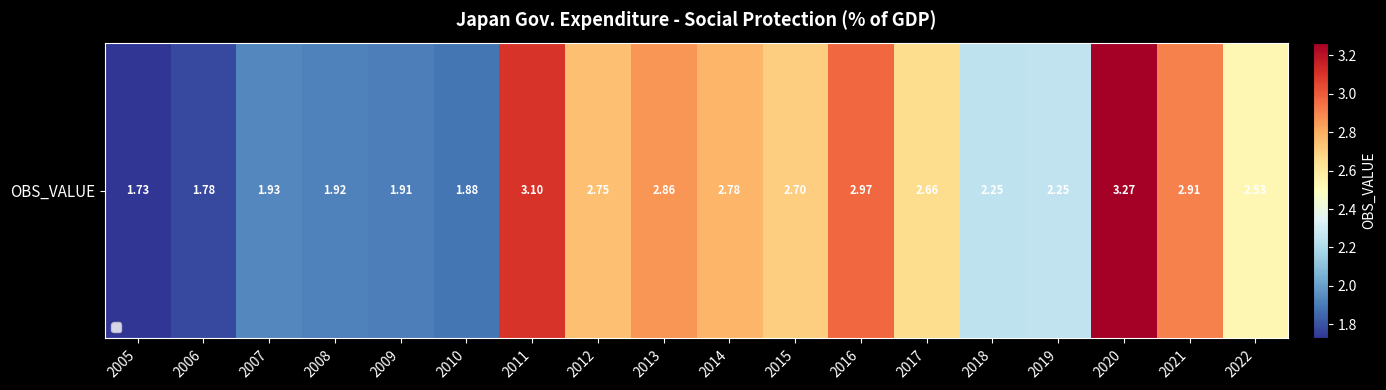

Reading left to right, transcribe all the data shown in this chart.

1.7	1.8	1.9	1.9	1.9	1.9	3.1	2.7	2.9	2.8	2.7	3.0	2.7	2.2	2.3	3.3	2.9	2.5